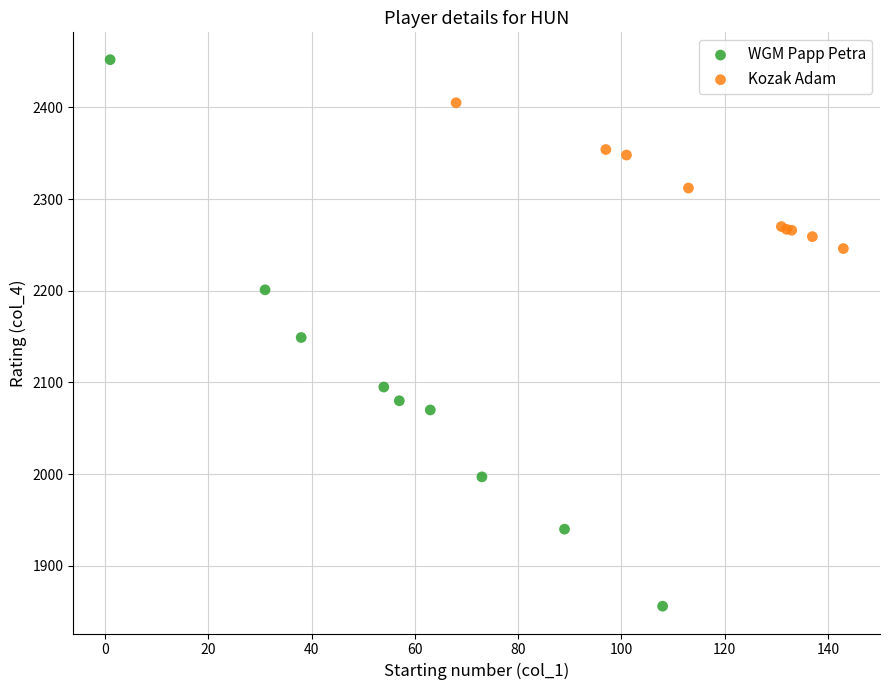

Which series contains the lowest Y value?

WGM Papp Petra